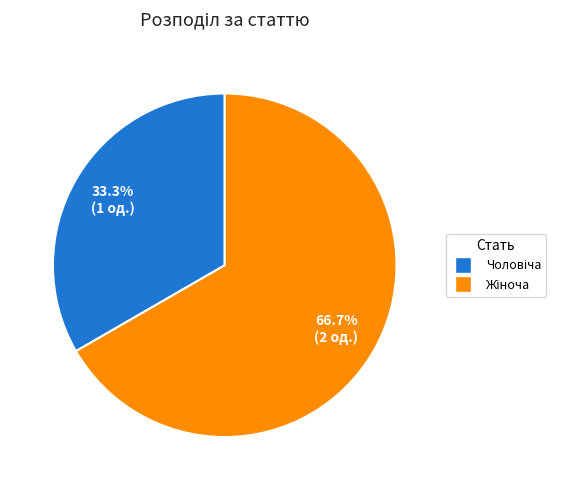

Is there a majority slice in this chart?

Yes